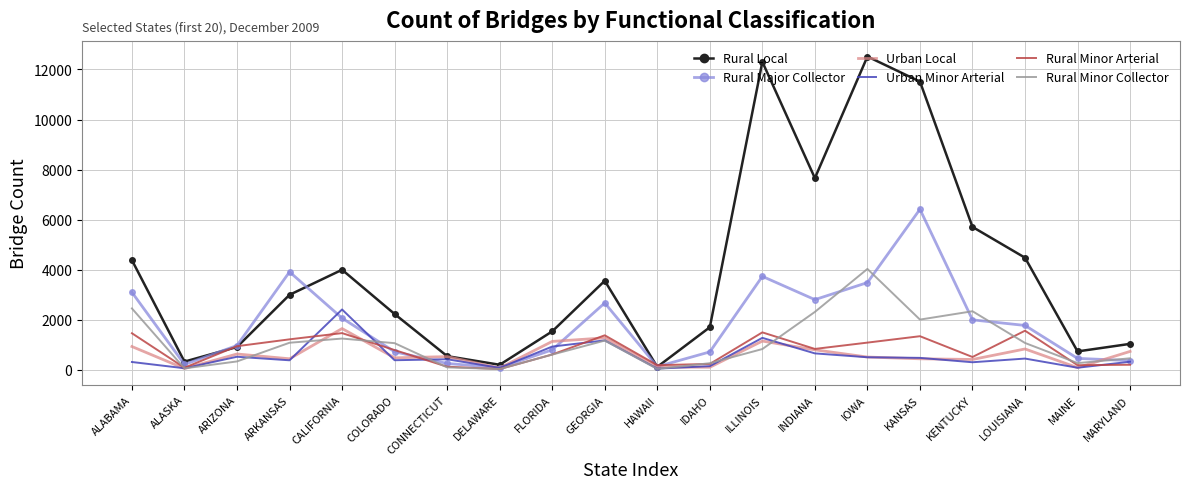

Where does the Rural Minor Arterial series first go above 830?

ALABAMA